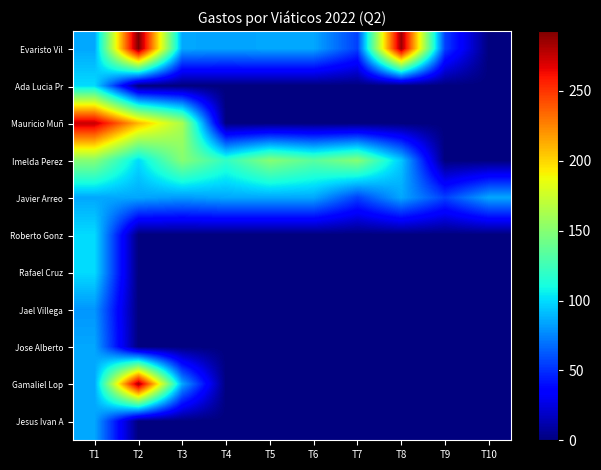

Reading right to left, transcribe all the data shown in this chart.

Evaristo Vil: T10=0.0	T9=55.0	T8=285.0	T7=55.0	T6=85.0	T5=85.0	T4=84.0	T3=85.0	T2=293.0	T1=85.0
Ada Lucia Pr: T10=0.0	T9=0.0	T8=0.0	T7=0.0	T6=0.0	T5=0.0	T4=0.0	T3=0.0	T2=0.0	T1=100.0
Mauricio Muñ: T10=0.0	T9=0.0	T8=0.0	T7=0.0	T6=0.0	T5=0.0	T4=0.0	T3=162.5	T2=210.0	T1=275.0
Imelda Perez: T10=0.0	T9=0.0	T8=94.4	T7=150.0	T6=134.0	T5=150.0	T4=120.0	T3=150.0	T2=100.0	T1=150.0
Javier Arreo: T10=85.0	T9=55.0	T8=85.0	T7=55.0	T6=85.0	T5=85.0	T4=85.0	T3=81.0	T2=85.0	T1=85.0
Roberto Gonz: T10=0.0	T9=0.0	T8=0.0	T7=0.0	T6=0.0	T5=0.0	T4=0.0	T3=0.0	T2=0.0	T1=100.0
Rafael Cruz: T10=0.0	T9=0.0	T8=0.0	T7=0.0	T6=0.0	T5=0.0	T4=0.0	T3=0.0	T2=0.0	T1=100.0
Jael Villega: T10=0.0	T9=0.0	T8=0.0	T7=0.0	T6=0.0	T5=0.0	T4=0.0	T3=0.0	T2=0.0	T1=80.0
Jose Alberto: T10=0.0	T9=0.0	T8=0.0	T7=0.0	T6=0.0	T5=0.0	T4=0.0	T3=0.0	T2=0.0	T1=85.0
Gamaliel Lop: T10=0.0	T9=0.0	T8=0.0	T7=0.0	T6=0.0	T5=0.0	T4=0.0	T3=85.0	T2=284.0	T1=85.0
Jesus Ivan A: T10=0.0	T9=0.0	T8=0.0	T7=0.0	T6=0.0	T5=0.0	T4=0.0	T3=0.0	T2=0.0	T1=85.0